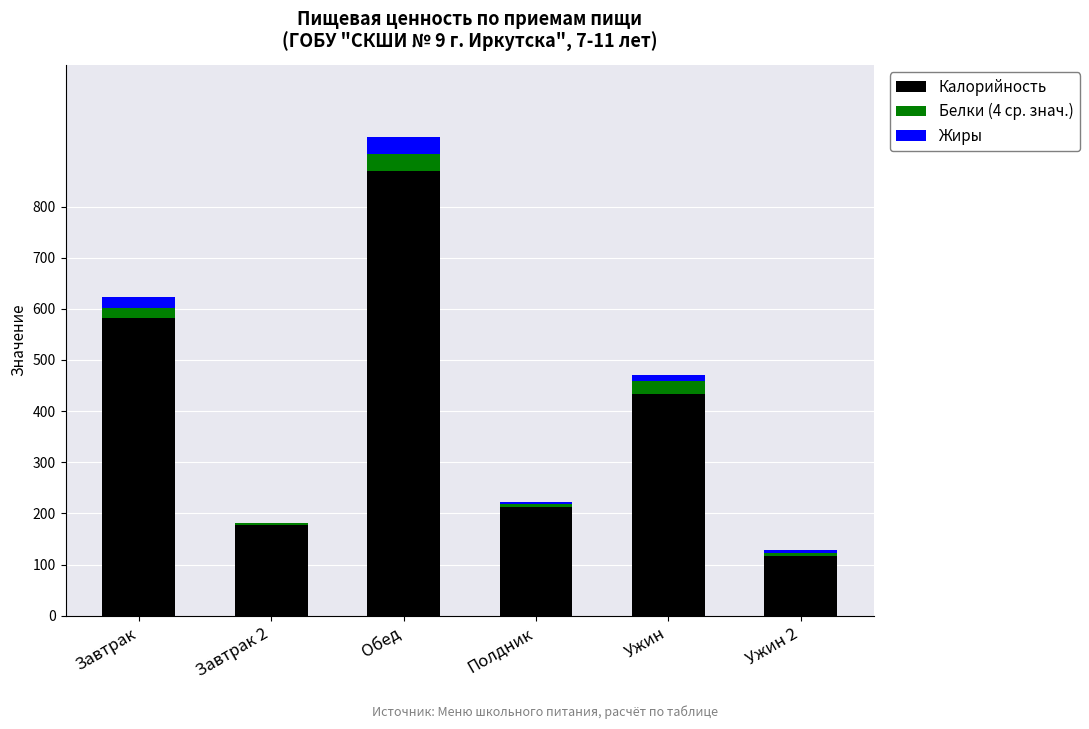

At which label does Калорийность reach its peak?

Обед